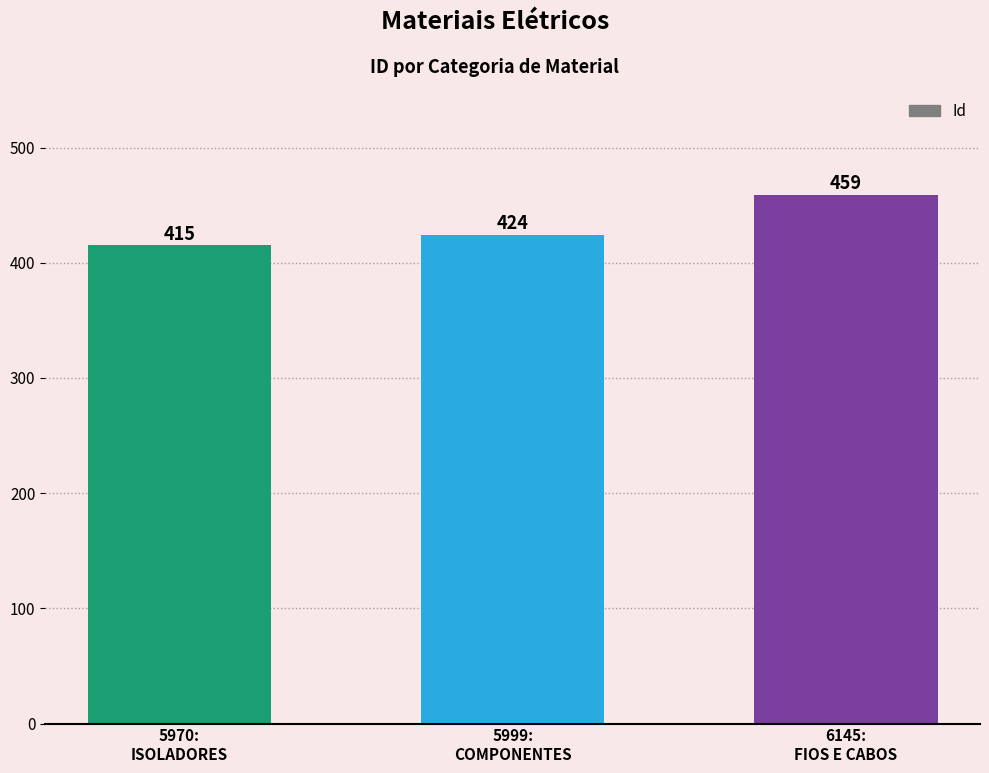

At which category does the chart reach its minimum across all series?

5970:
ISOLADORES